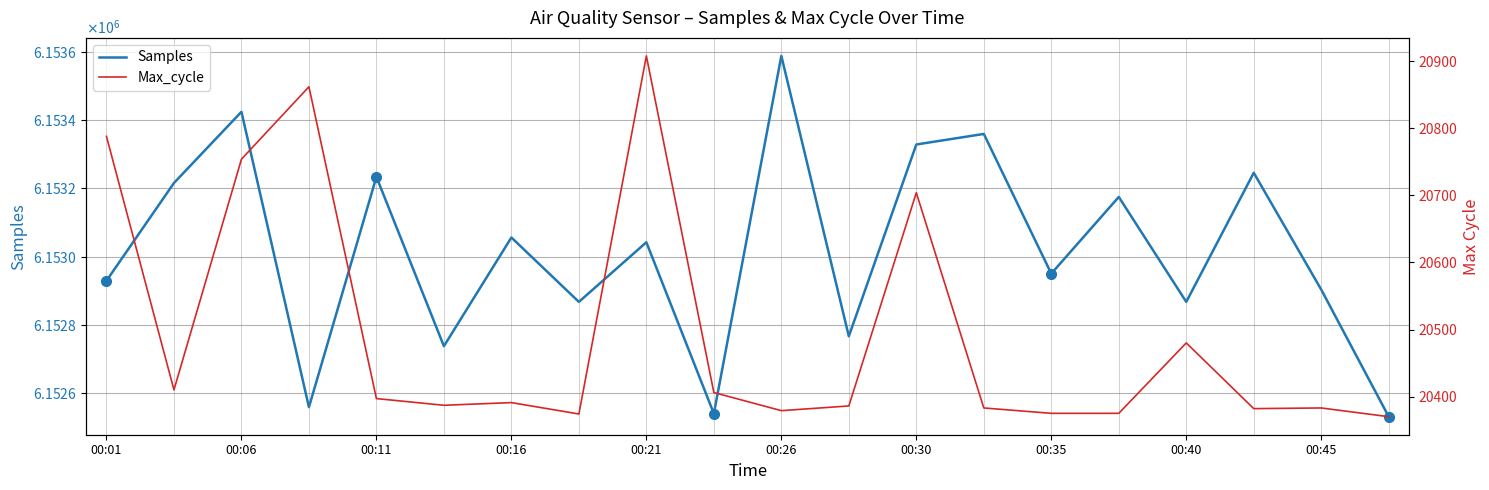

What is the maximum value for Samples?

6153589